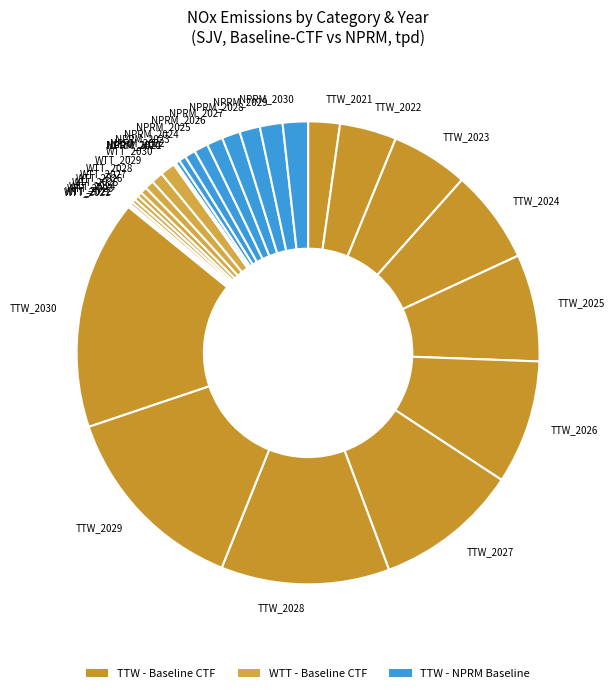

Is the sum of WTT_2029 and TTW_2027 greater than half?

No